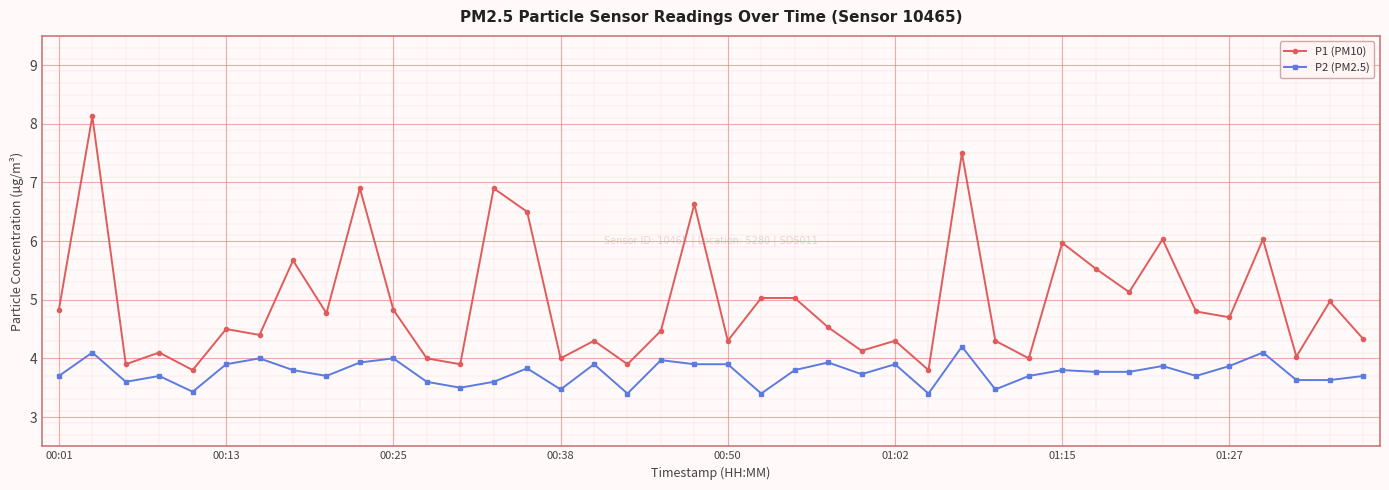

At how many categories does at least one series exceed 7?

2